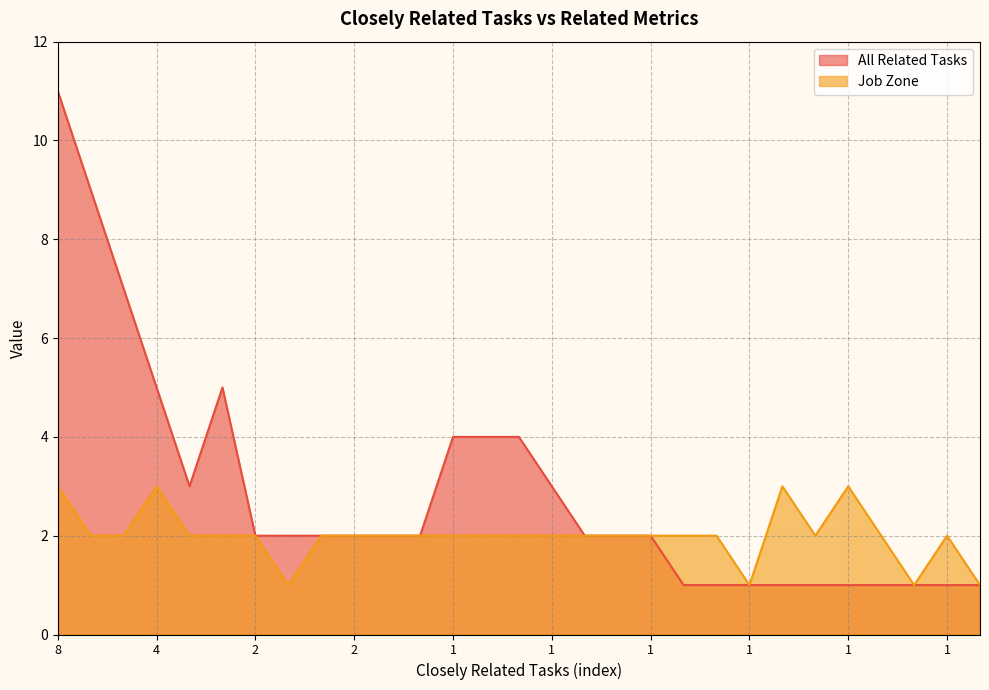

What are all the series names shown in the legend?

All Related Tasks, Job Zone